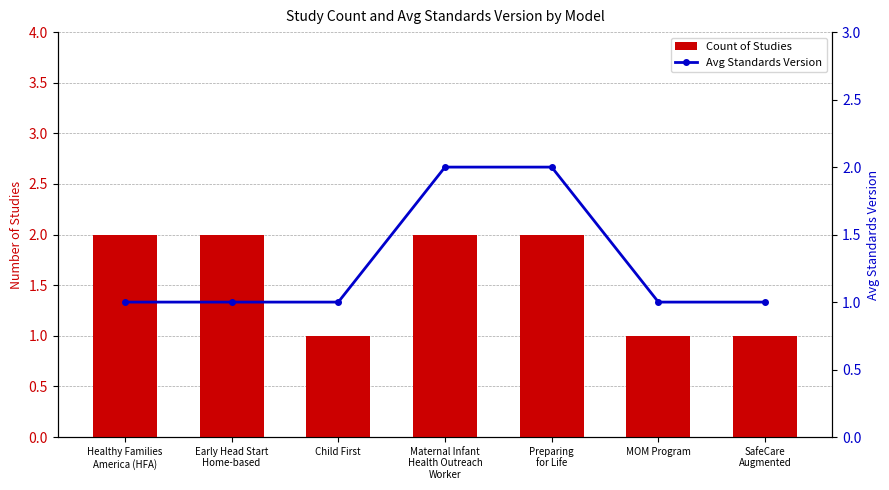

List the series in order of their peak value, highest first.

Count of Studies, Avg Standards Version